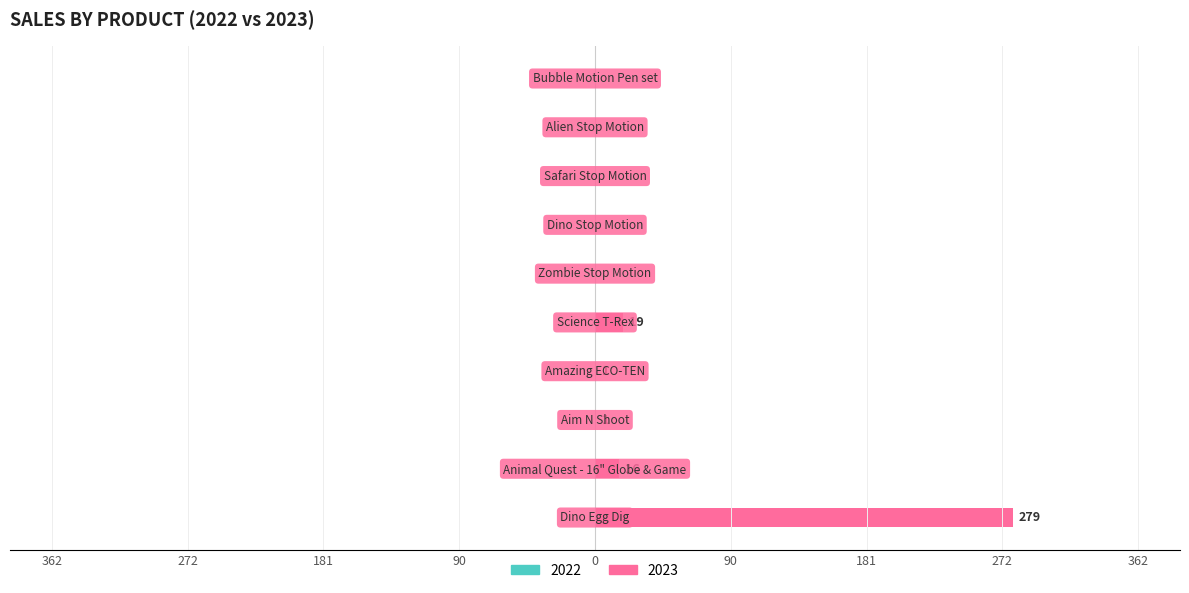

Are the bars horizontal?

Yes